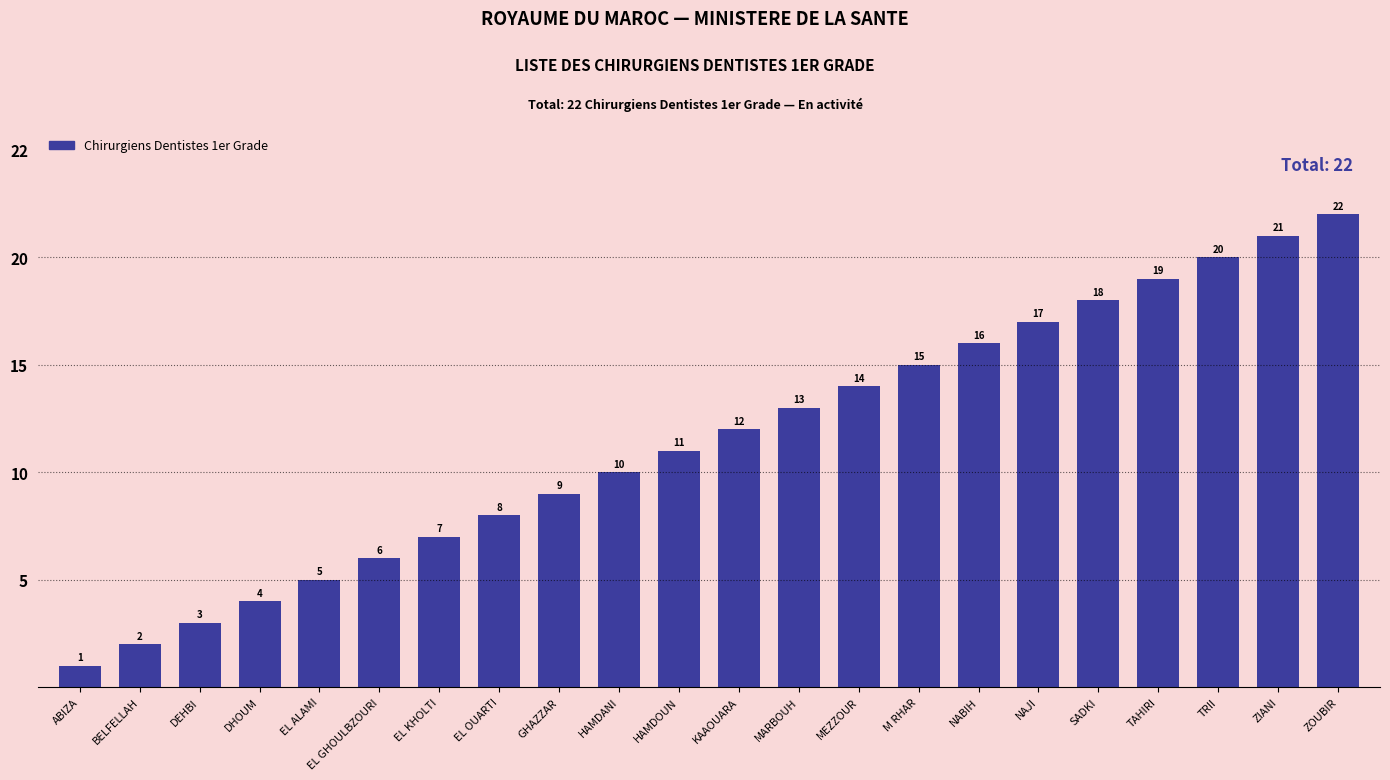

At which category does the chart reach its peak across all series?

ZOUBIR